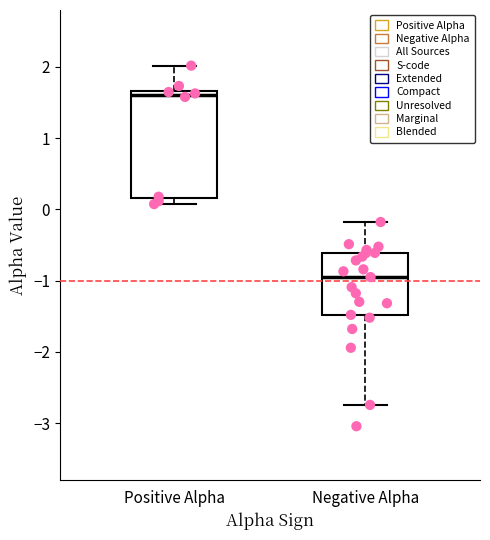

Which box's median line is the lowest?

Negative Alpha